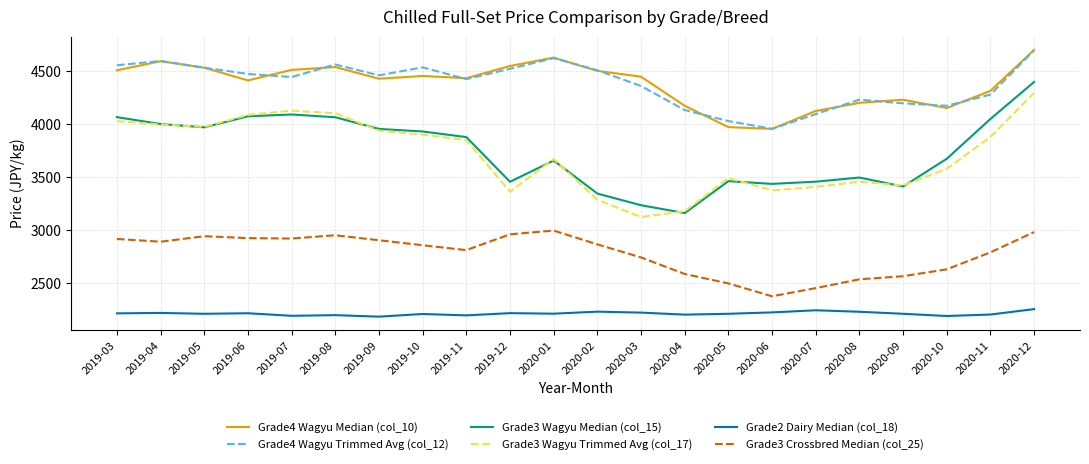

In Grade2 Dairy Median (col_18), how many points are lower than both neighbors (excluding endpoints)?

7